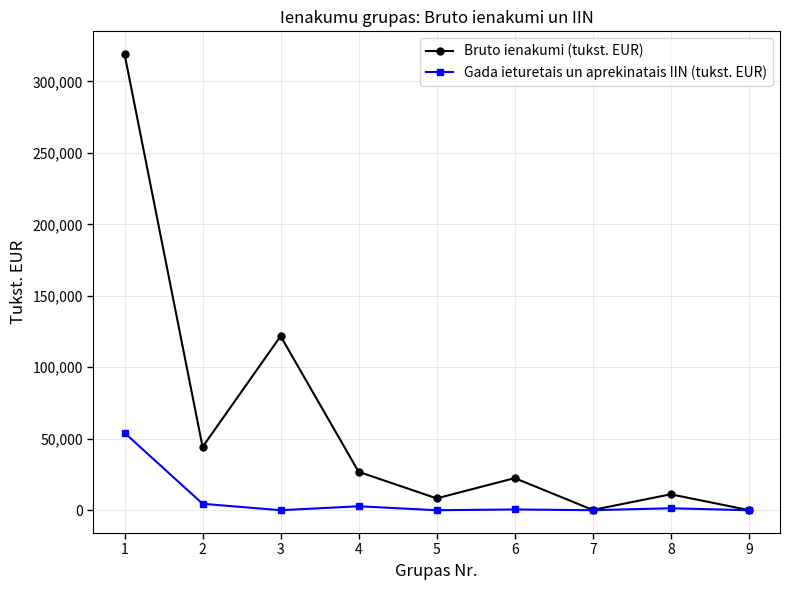

At 1, list the series in order from smallest to largest.

Gada ieturetais un aprekinatais IIN (tukst. EUR), Bruto ienakumi (tukst. EUR)